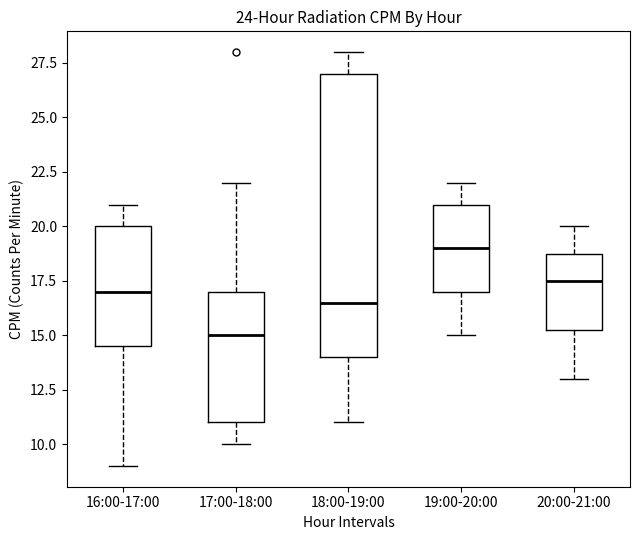

Reading left to right, transcribe this box plot: for each box, give where its median line is, the range the box spans, and where its two whiskers end, as read against the y-axis. The values are not printed on the chart, so give them approximately, as read against the axis.

16:00-17:00: median 17.0, box 14.5 to 20.0, whiskers 9.0 to 21.0
17:00-18:00: median 15.0, box 11.0 to 17.0, whiskers 10.0 to 22.0
18:00-19:00: median 16.5, box 14.0 to 27.0, whiskers 11.0 to 28.0
19:00-20:00: median 19.0, box 17.0 to 21.0, whiskers 15.0 to 22.0
20:00-21:00: median 17.5, box 15.5 to 19.0, whiskers 13.0 to 20.0